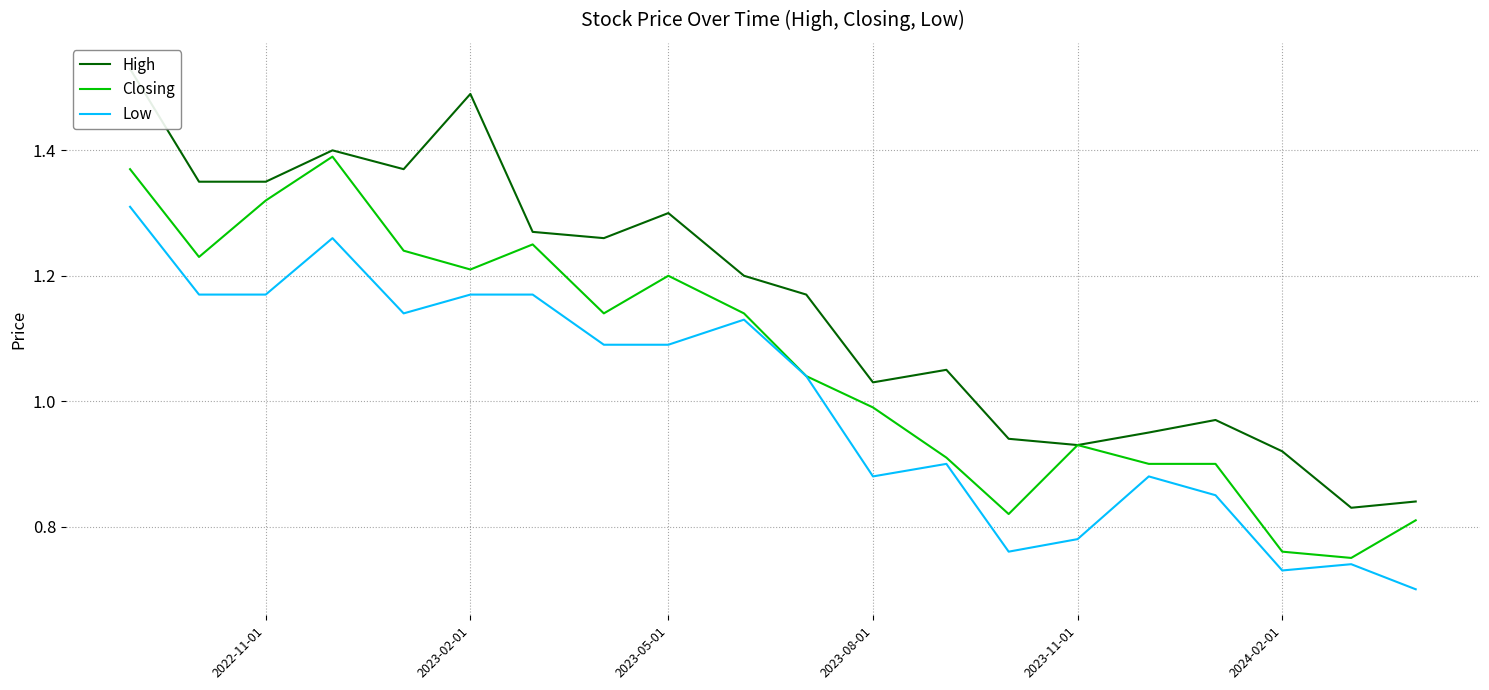

List the series in order of their overall mean, lowest first.

Low, Closing, High